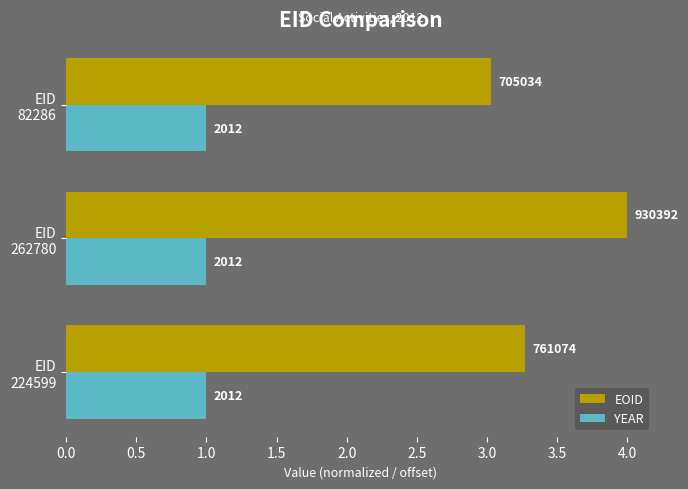

What are all the series names shown in the legend?

EOID, YEAR